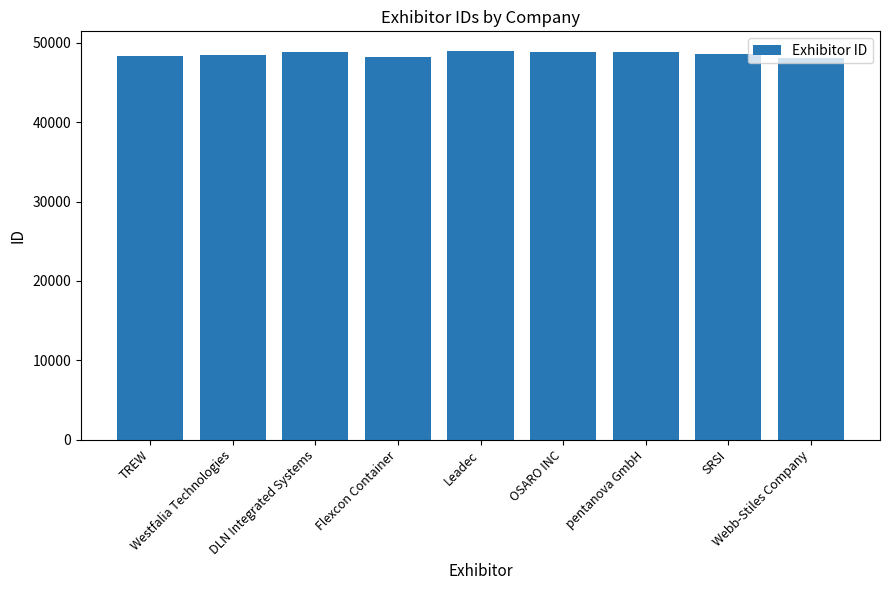

What is the ratio of the value at Leadec to the value at DLN Integrated Systems?

1.0